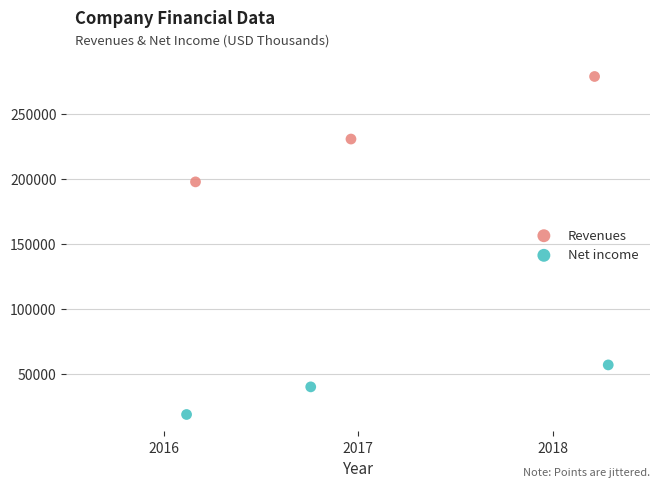

Which series contains the highest Y value?

Revenues